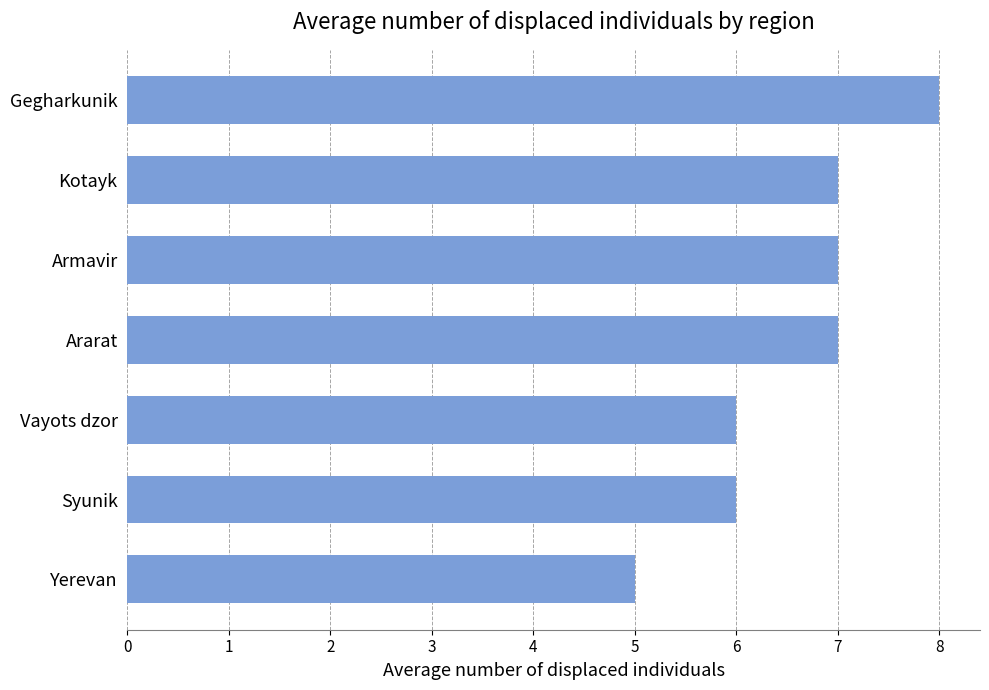

How many bars are there in total?

7